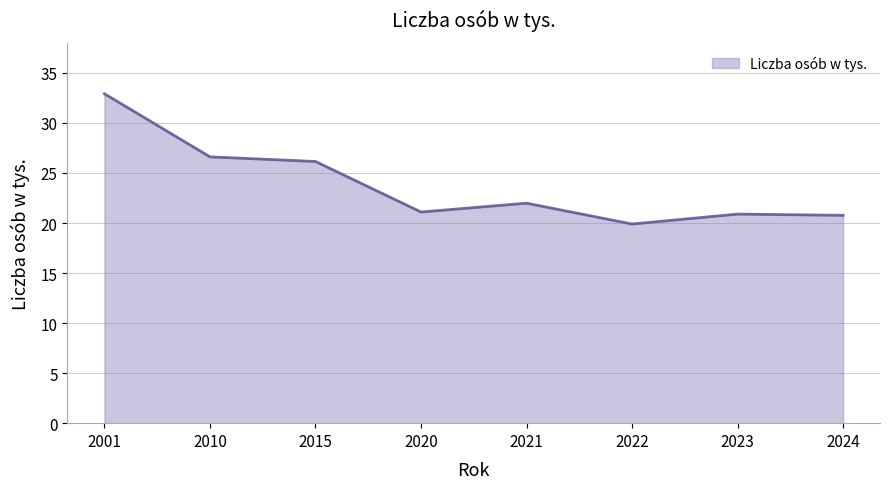

Does the chart display data point markers on the line(s)?

No